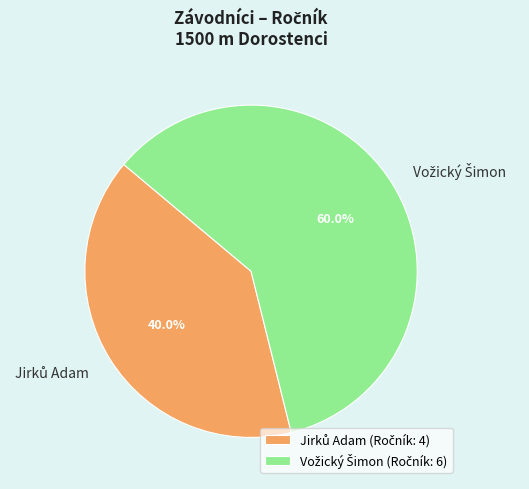

Is there a majority slice in this chart?

Yes